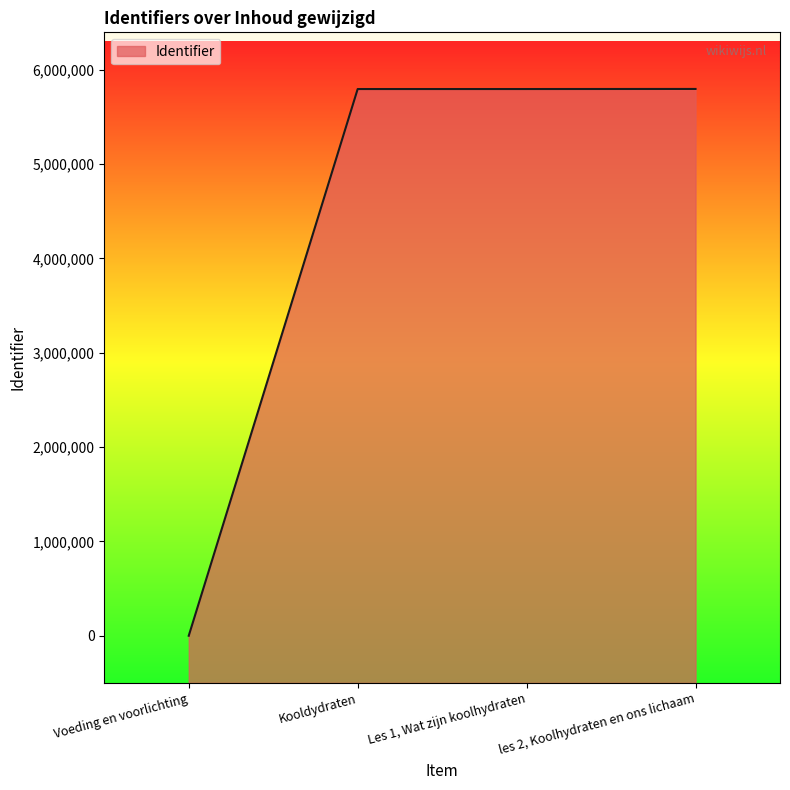

Which has a higher value, Voeding en voorlichting or les 2, Koolhydraten en ons lichaam?

les 2, Koolhydraten en ons lichaam